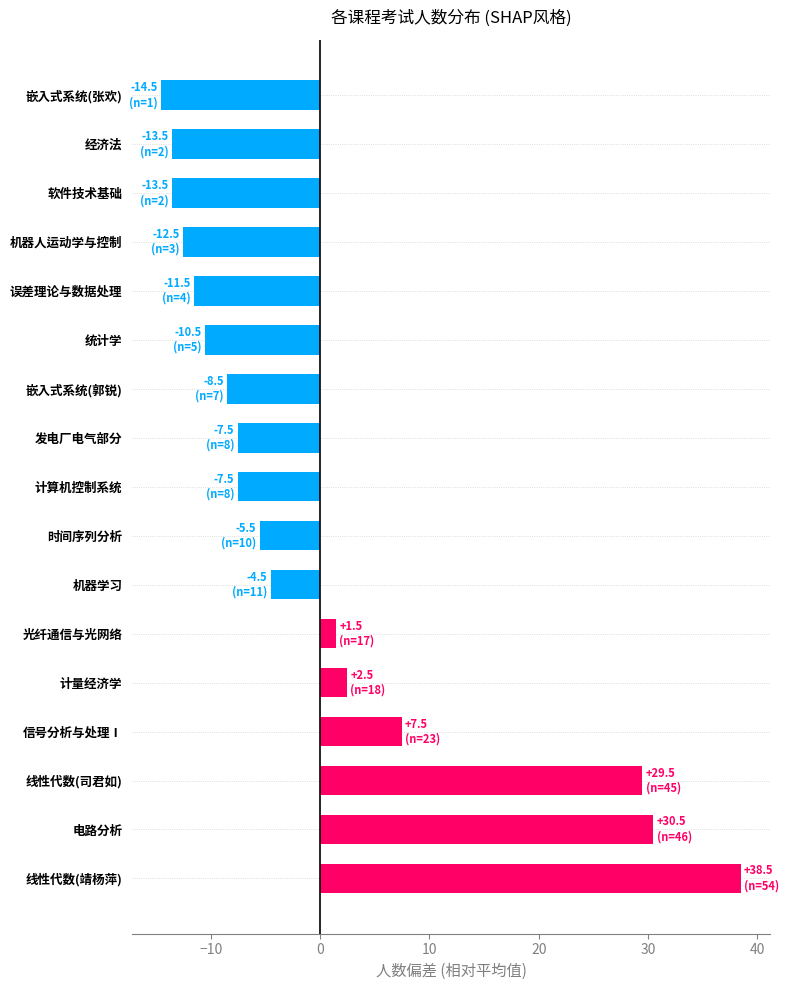

Reading bottom to top, extract all data points from this chart.

38.5	30.5	29.5	7.5	2.5	1.5	-4.5	-5.5	-7.5	-7.5	-8.5	-10.5	-11.5	-12.5	-13.5	-13.5	-14.5